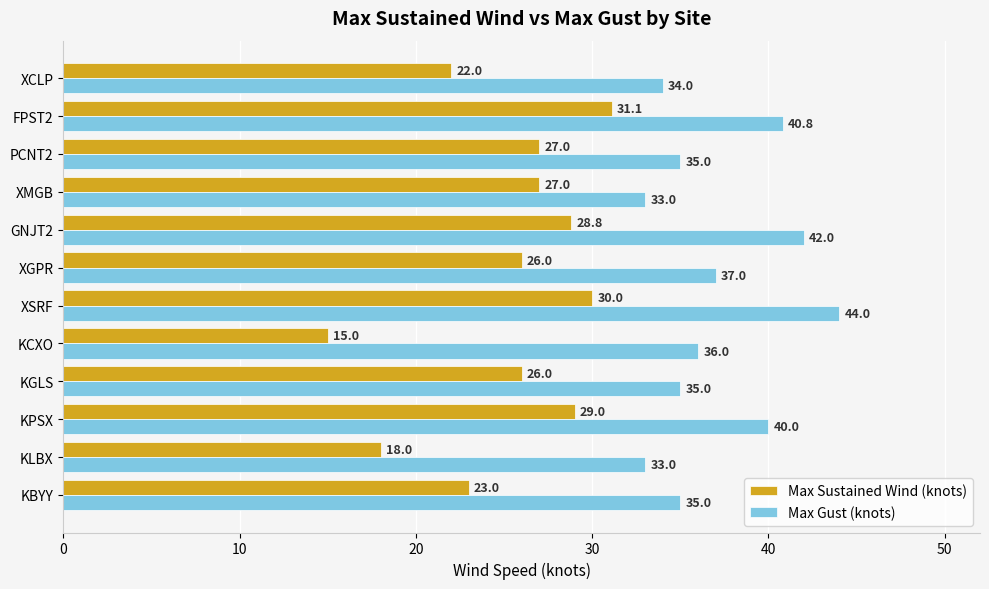

True or false: Max Gust (knots) has a value of 23.4 at KGLS.

False